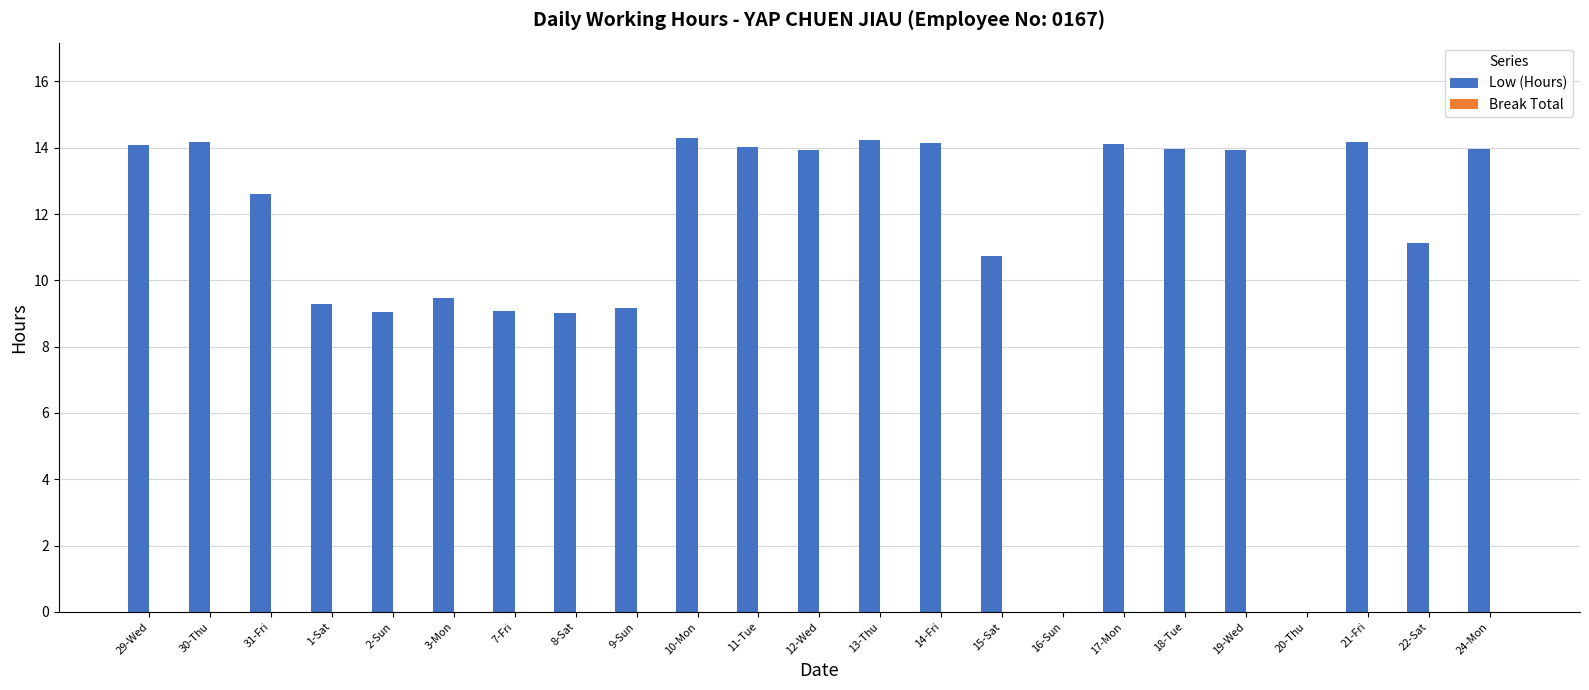

Count the number of categories in the chart.

23